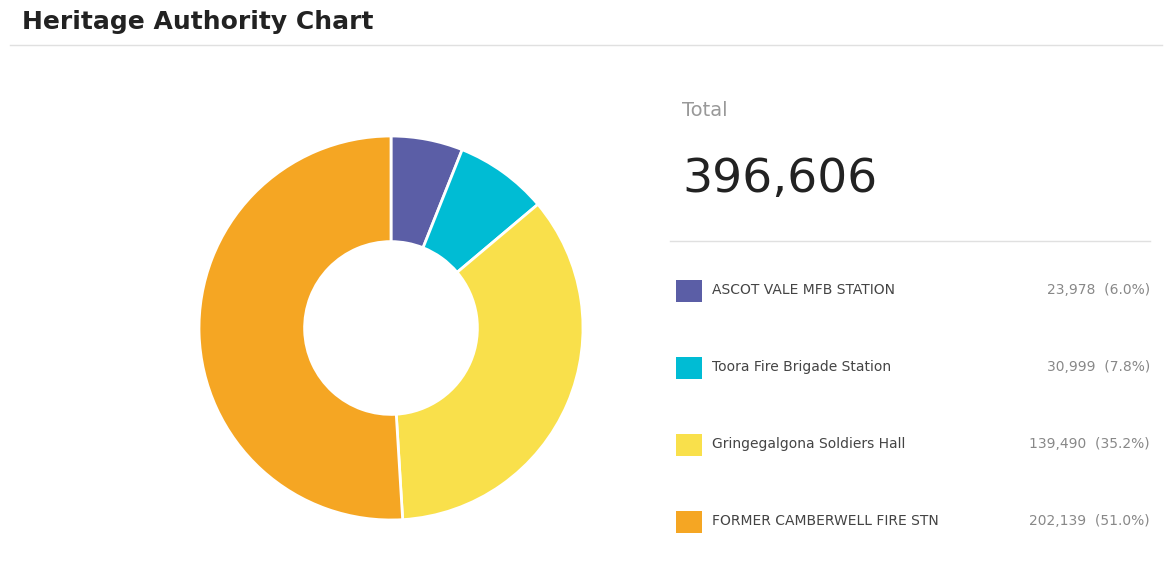

Count the number of slices in the pie.

4